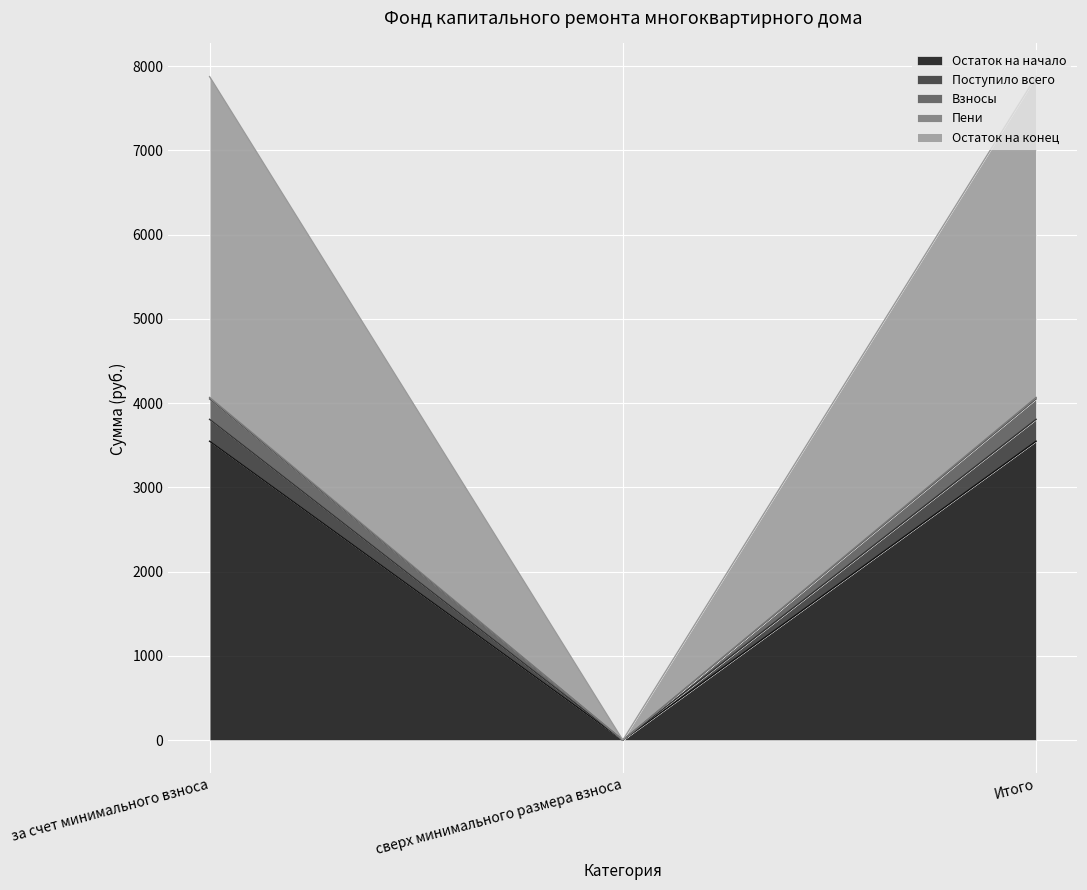

The Остаток на начало series shows 3548.2 at Итого. True or false?

True